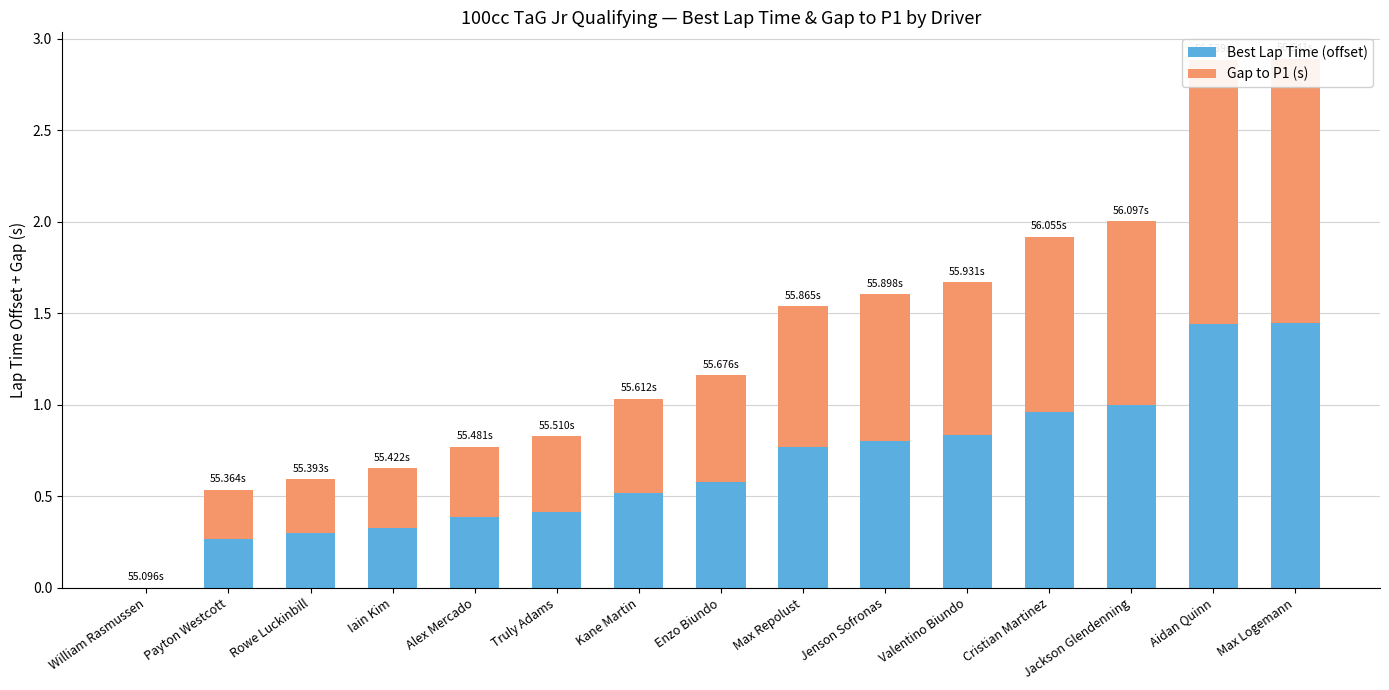

What is the difference between the second highest and minimum values in the Gap to P1 (s) series?

1.4